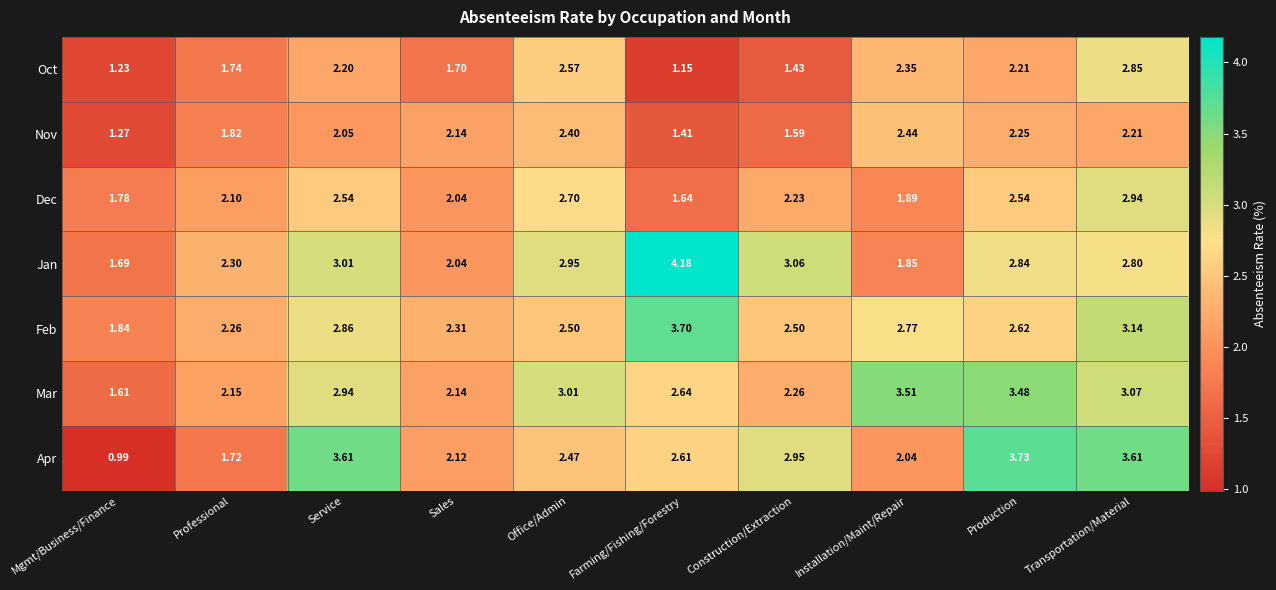

Where is Nov nearest to the value 1?

Mgmt/Business/Finance